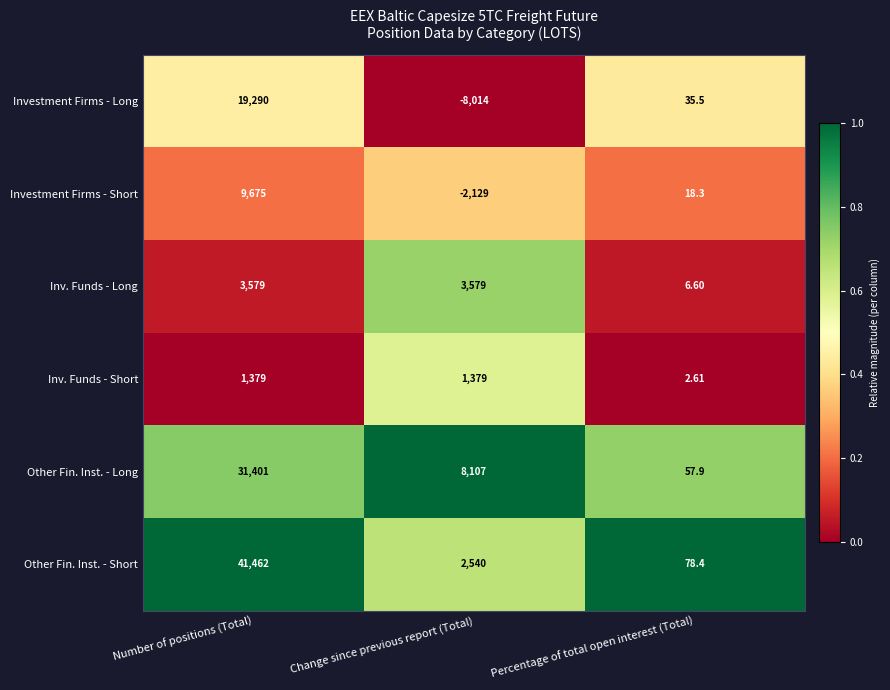

What is the difference between the highest and lowest values at Percentage of total open interest (Total)?

75.8